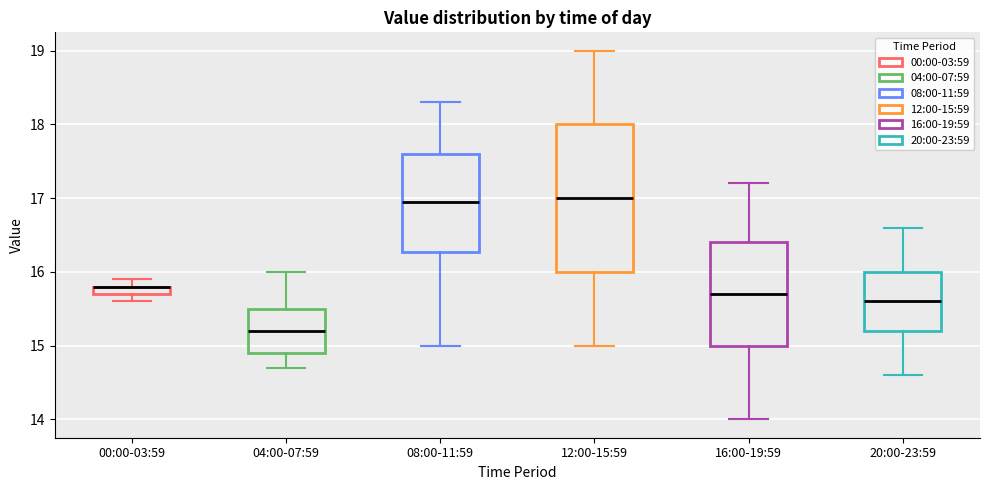

Where is the lower edge of the box for 04:00-07:59 on the y-axis? The values are not printed on the chart, so give them approximately, as read against the axis.

14.9